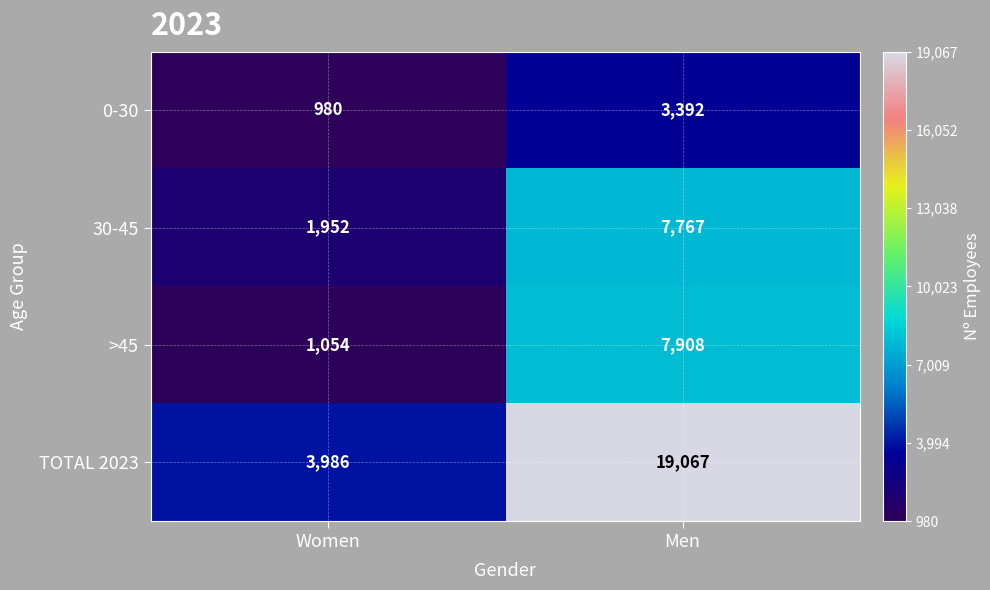

How many series are shown in this chart?

4